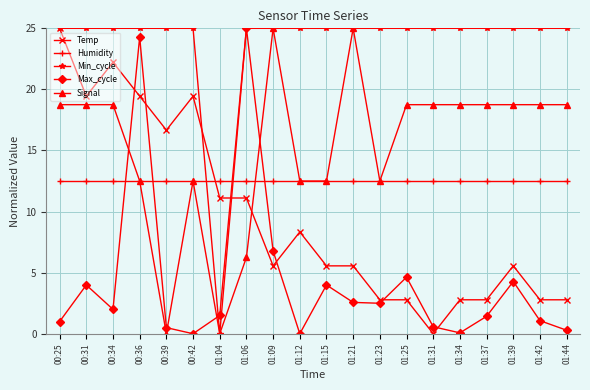

Which series changed the most between 00:36 and 01:04?

Min_cycle